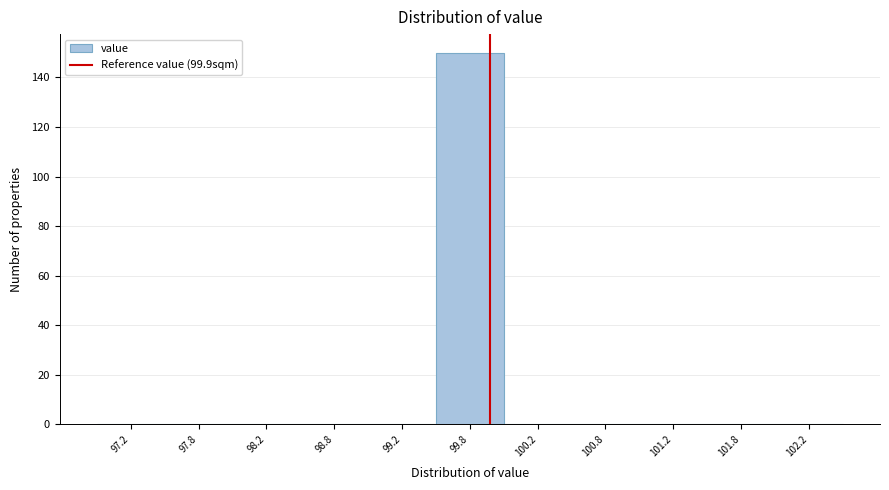

Reading left to right, transcribe this chart: for each bar, give the range it covers on the x-axis and its height. The values are not printed on the chart, so give them approximately, as read against the axis.

97.0 to 97.5: 0
97.5 to 98.0: 0
98.0 to 98.5: 0
98.5 to 99.0: 0
99.0 to 99.5: 0
99.5 to 100.0: 150
100.0 to 100.5: 0
100.5 to 101.0: 0
101.0 to 101.5: 0
101.5 to 102.0: 0
102.0 to 102.5: 0